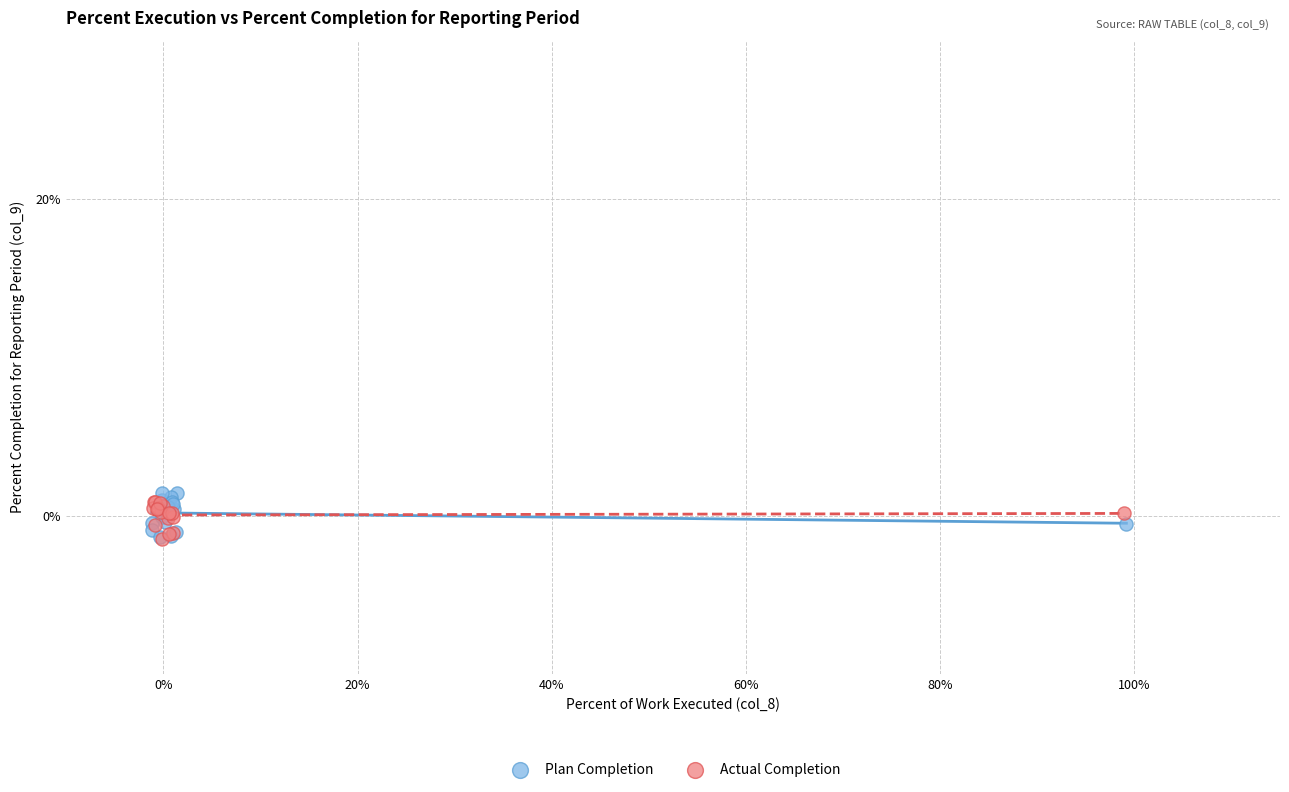

Which series reaches the maximum Y coordinate?

Plan Completion